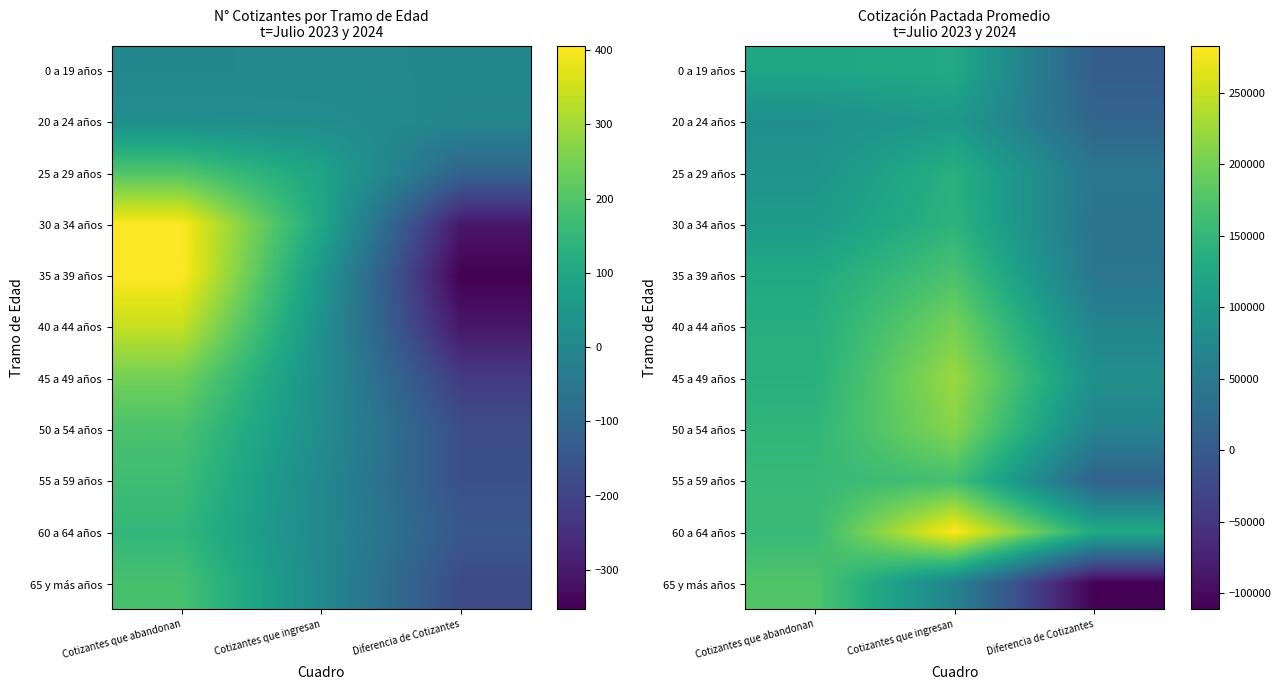

How many series are shown in this chart?

11